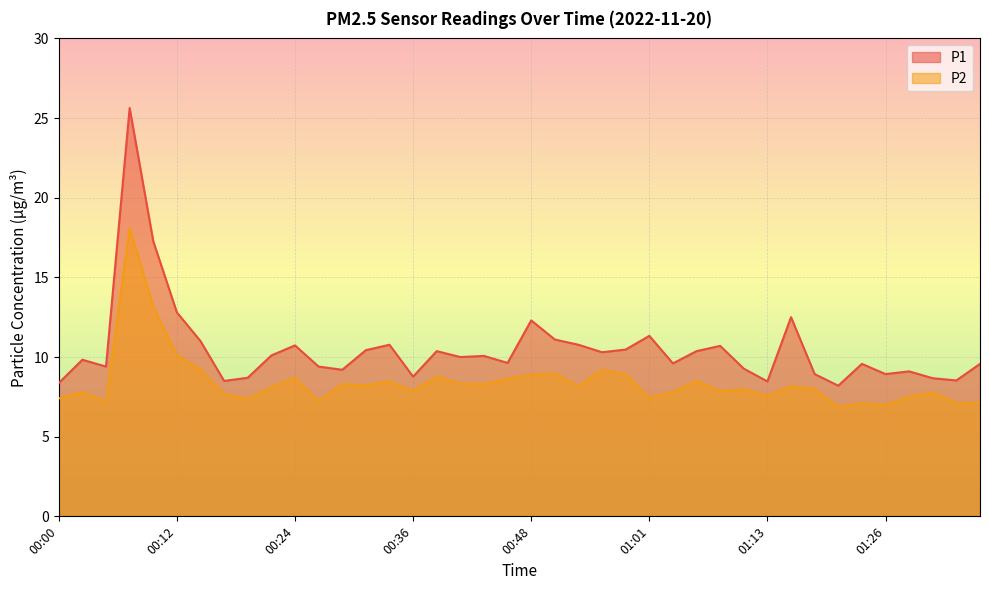

What is the highest value of the P1 series?

25.6